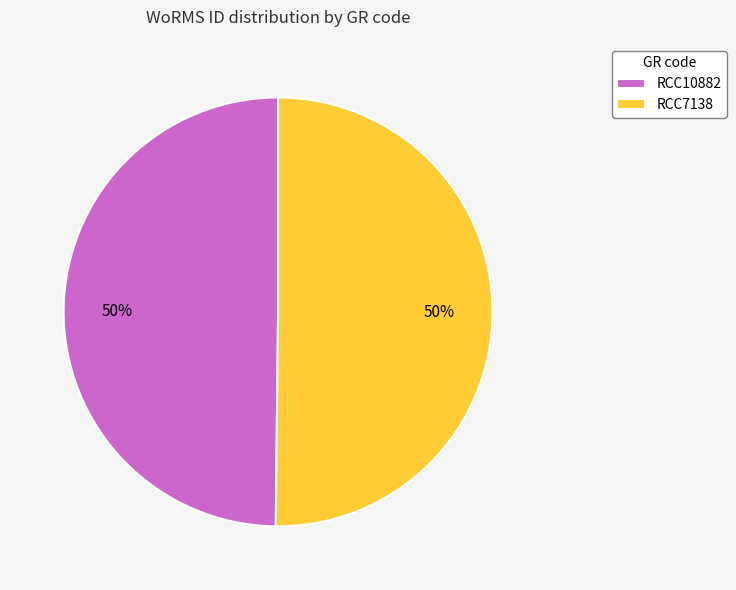

What percentage is the RCC7138 slice, to the nearest percent?

50%